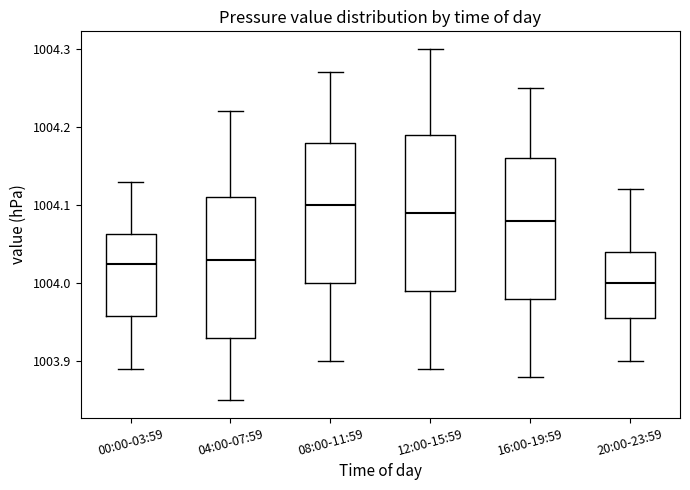

Reading left to right, transcribe this box plot: for each box, give where its median line is, the range the box spans, and where its two whiskers end, as read against the y-axis. The values are not printed on the chart, so give them approximately, as read against the axis.

00:00-03:59: median 1004.03, box 1003.96 to 1004.06, whiskers 1003.89 to 1004.13
04:00-07:59: median 1004.03, box 1003.93 to 1004.11, whiskers 1003.85 to 1004.22
08:00-11:59: median 1004.10, box 1004.00 to 1004.18, whiskers 1003.90 to 1004.27
12:00-15:59: median 1004.09, box 1003.99 to 1004.19, whiskers 1003.89 to 1004.30
16:00-19:59: median 1004.08, box 1003.98 to 1004.16, whiskers 1003.88 to 1004.25
20:00-23:59: median 1004.00, box 1003.96 to 1004.04, whiskers 1003.90 to 1004.12